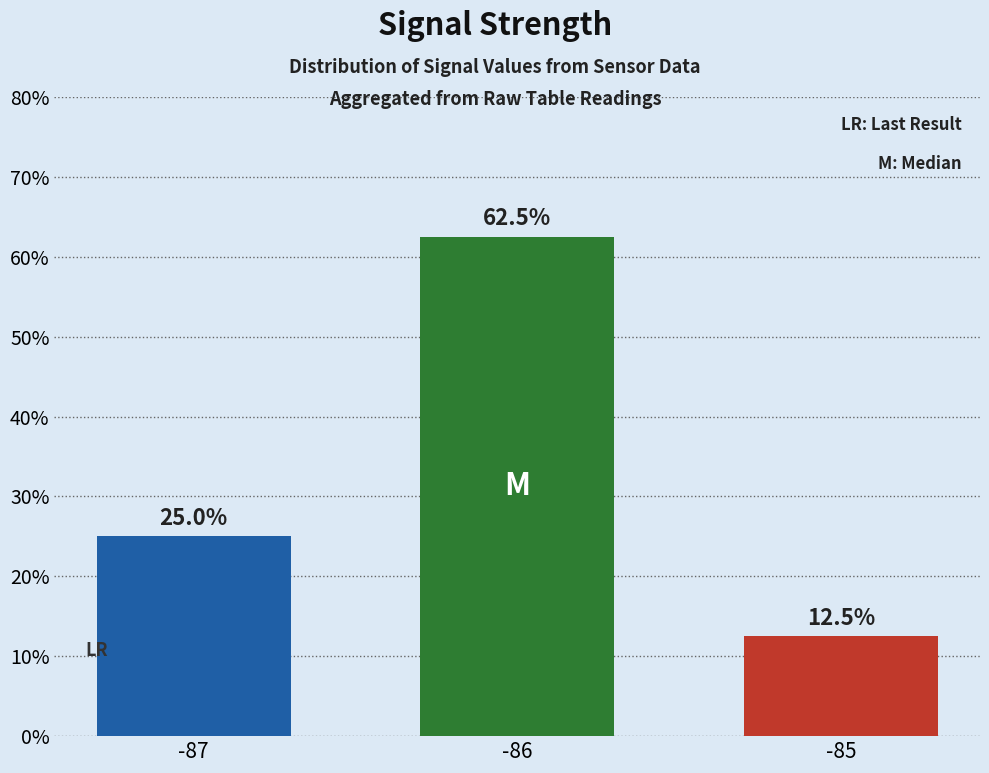

Reading right to left, extract all data points from this chart.

-85=12.5	-86=62.5	-87=25.0